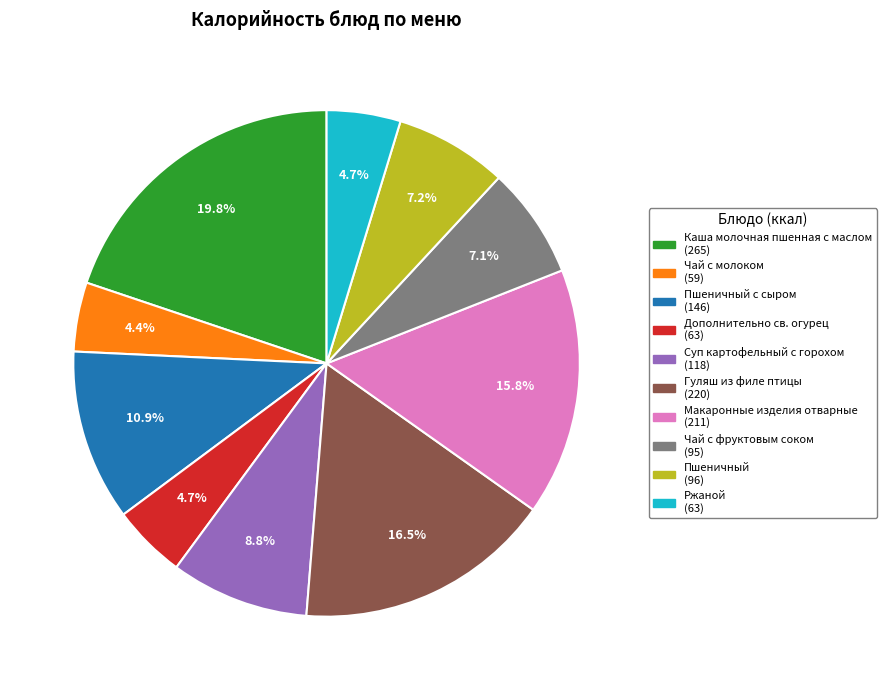

Is there a majority slice in this chart?

No